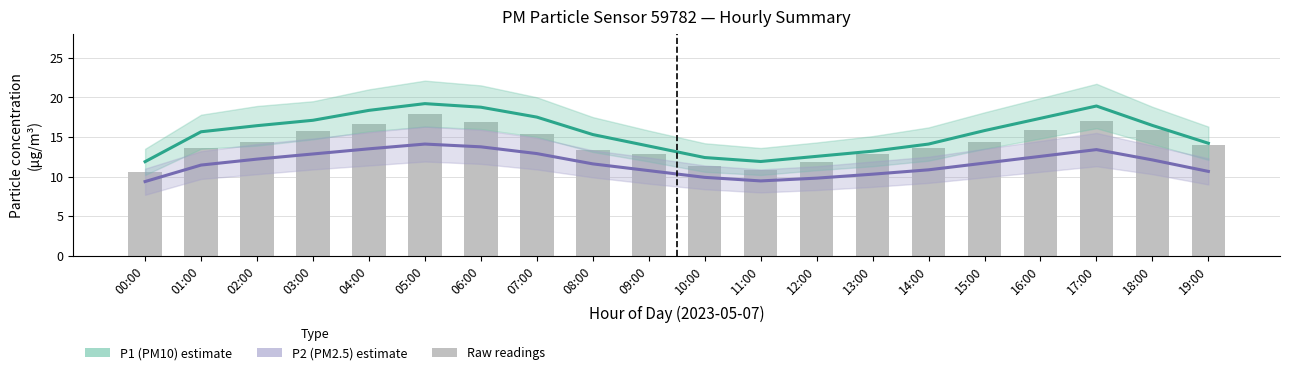

What is the spread (max minus min) of values at 15:00?

4.1